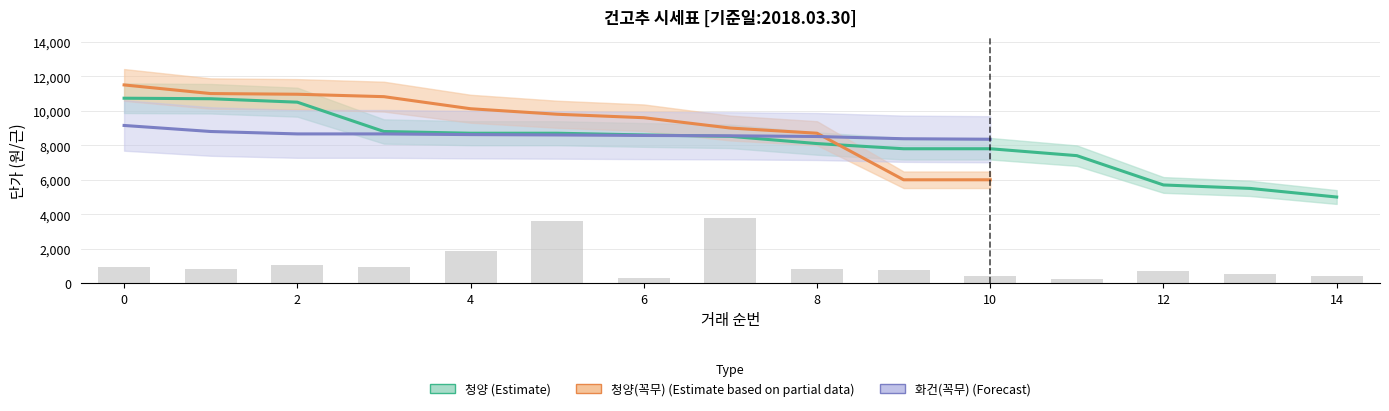

What is the average value?

1151.7